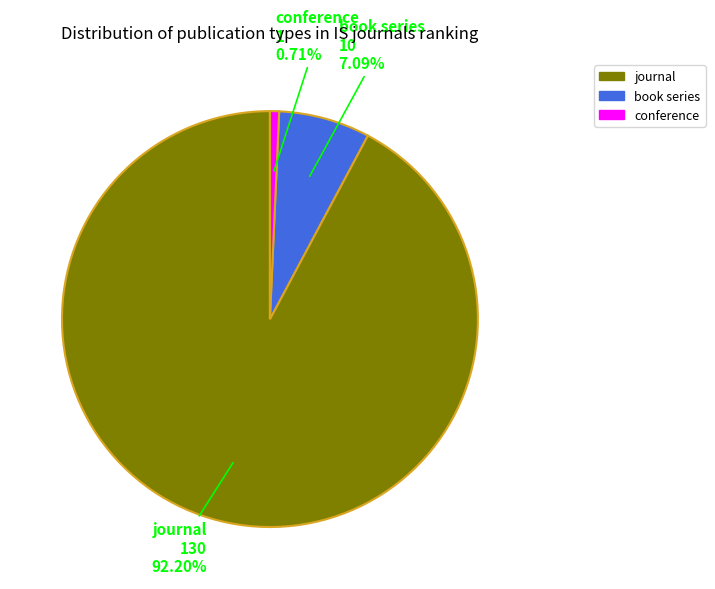

Is journal the majority of the pie?

Yes